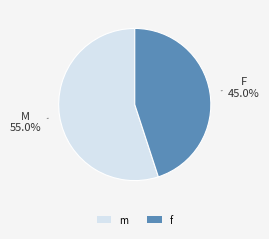

To the nearest percent, what is the average slice percentage?

50%